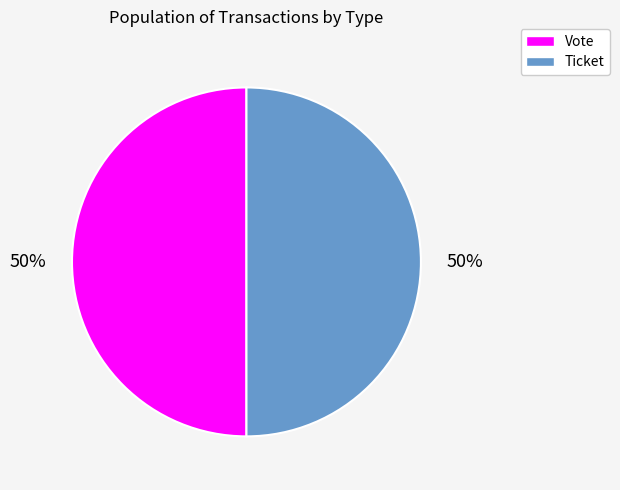

Count the number of slices in the pie.

2